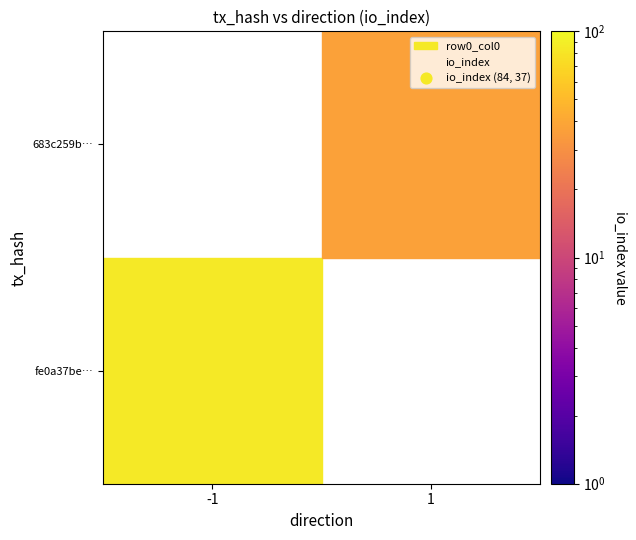

What is the sum of all 683c259b6b8b88ca434f6be6299d2f7251ba161 values?

38